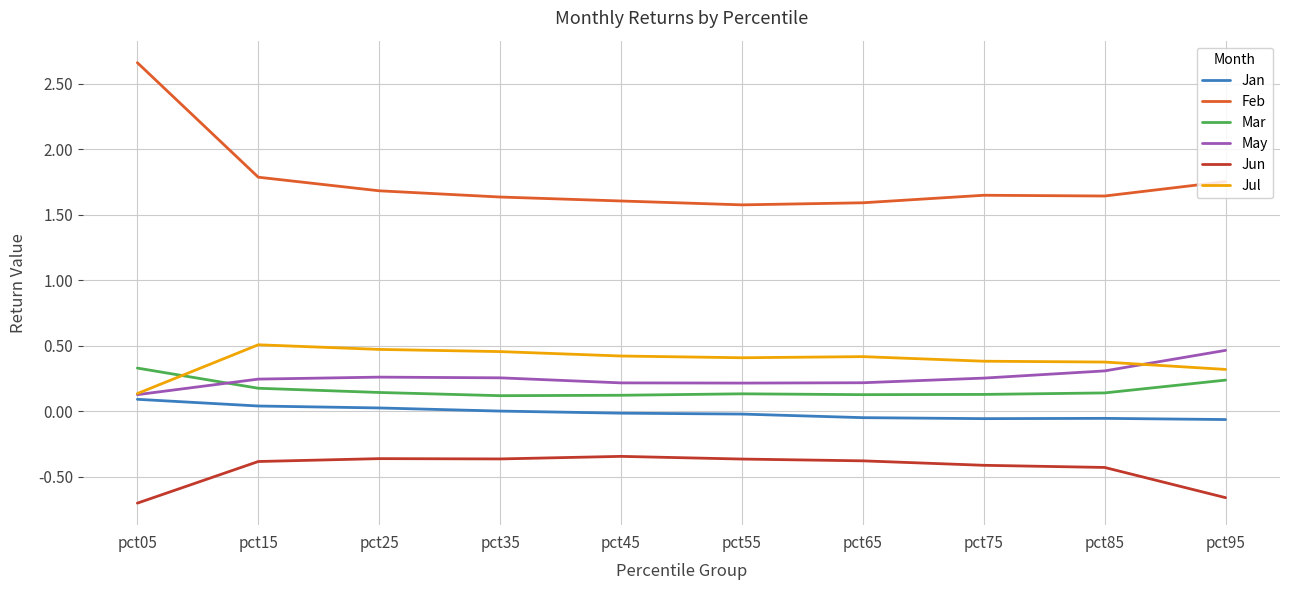

Which series has the largest range (max minus min)?

Feb